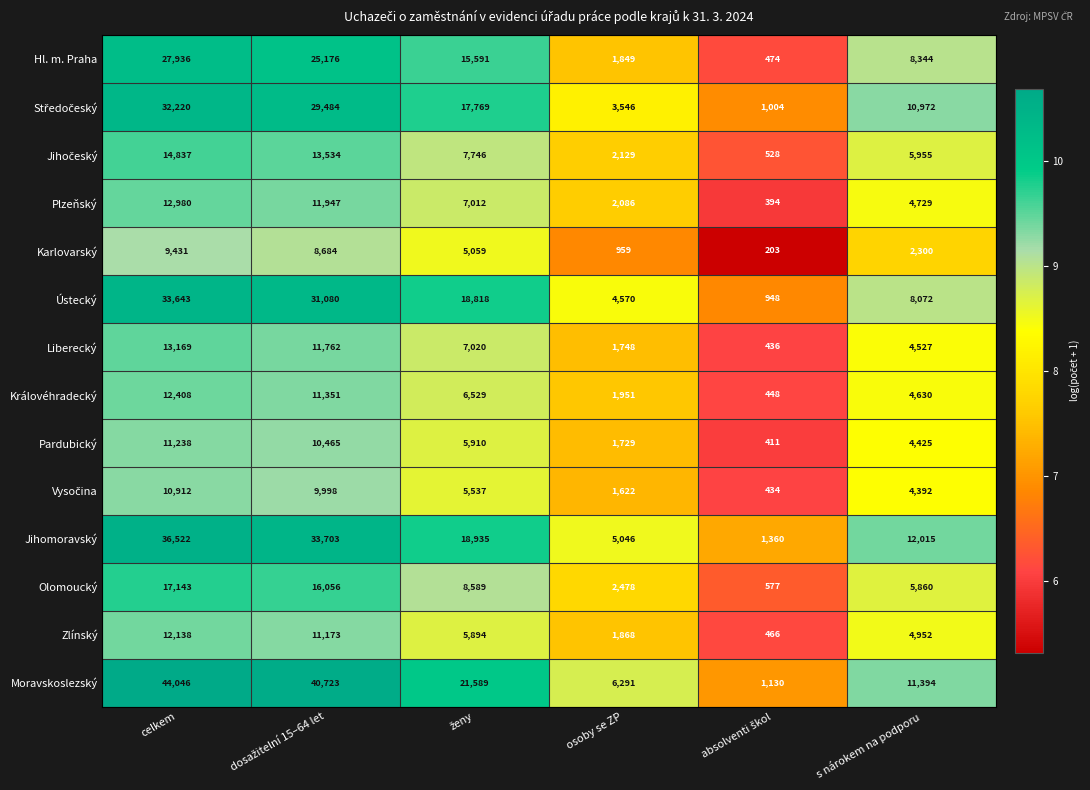

At which label does Zlínský reach its peak?

celkem